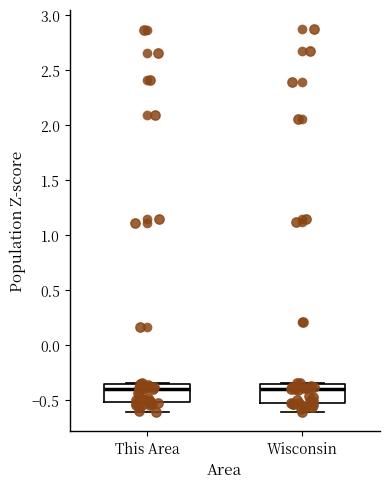

Reading left to right, read every box against the y-axis: the position of its median line, the range the box covers, and the ends of its whiskers. The values are not printed on the chart, so give them approximately, as read against the axis.

This Area: median -0.40, box -0.50 to -0.35, whiskers -0.60 to -0.35
Wisconsin: median -0.40, box -0.55 to -0.35, whiskers -0.60 to -0.35